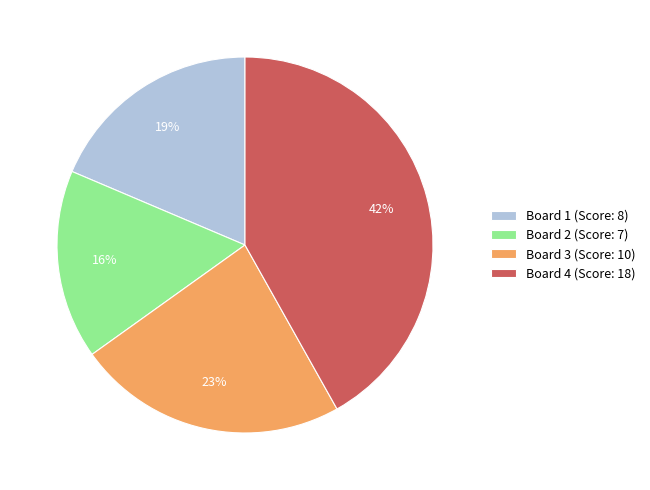

Rank the categories by value from highest to lowest.

Board 4, Board 3, Board 1, Board 2